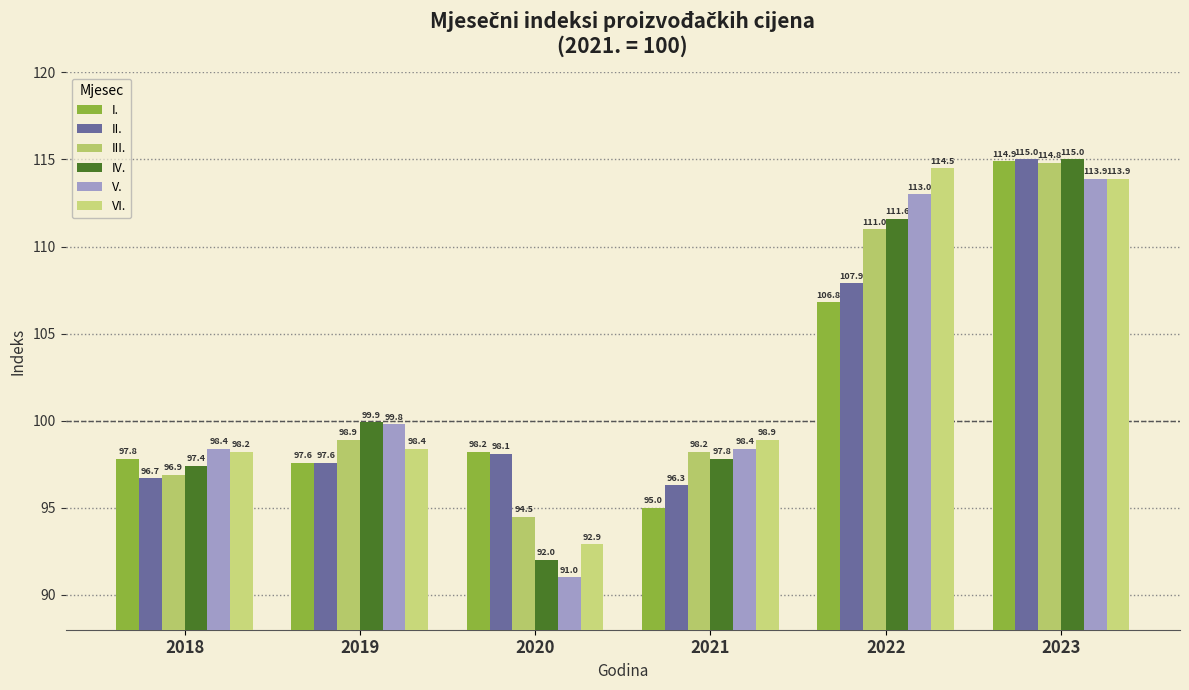

What is the value of the II. bar at the 5th from the left?

107.9